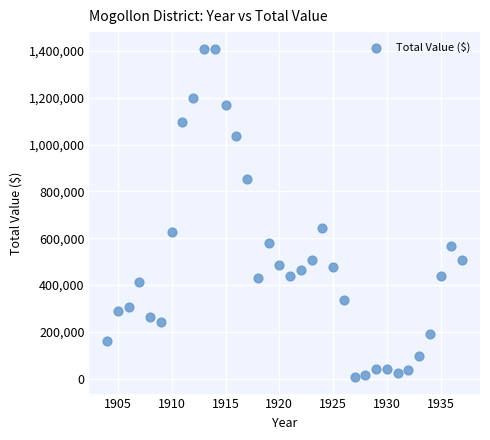

What Y value in the scatter plot is closest to 708313?

645083